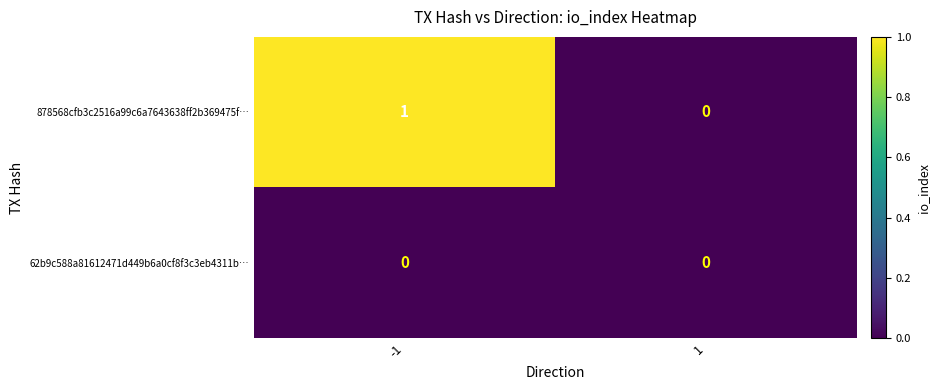

What is the greatest value displayed?

1